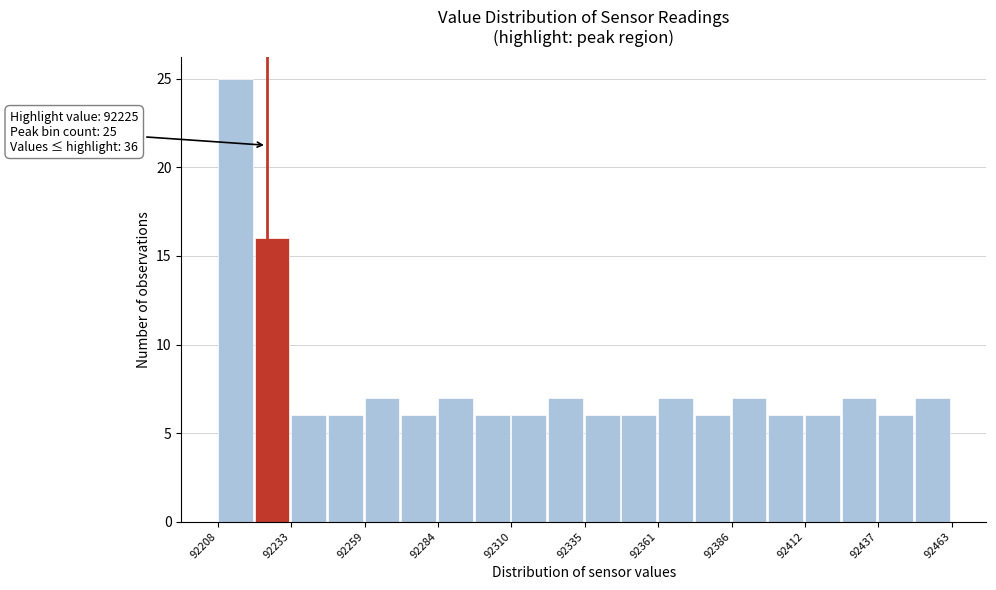

Read against the x-axis, roughly where is the centre of the tallest bar?

92215